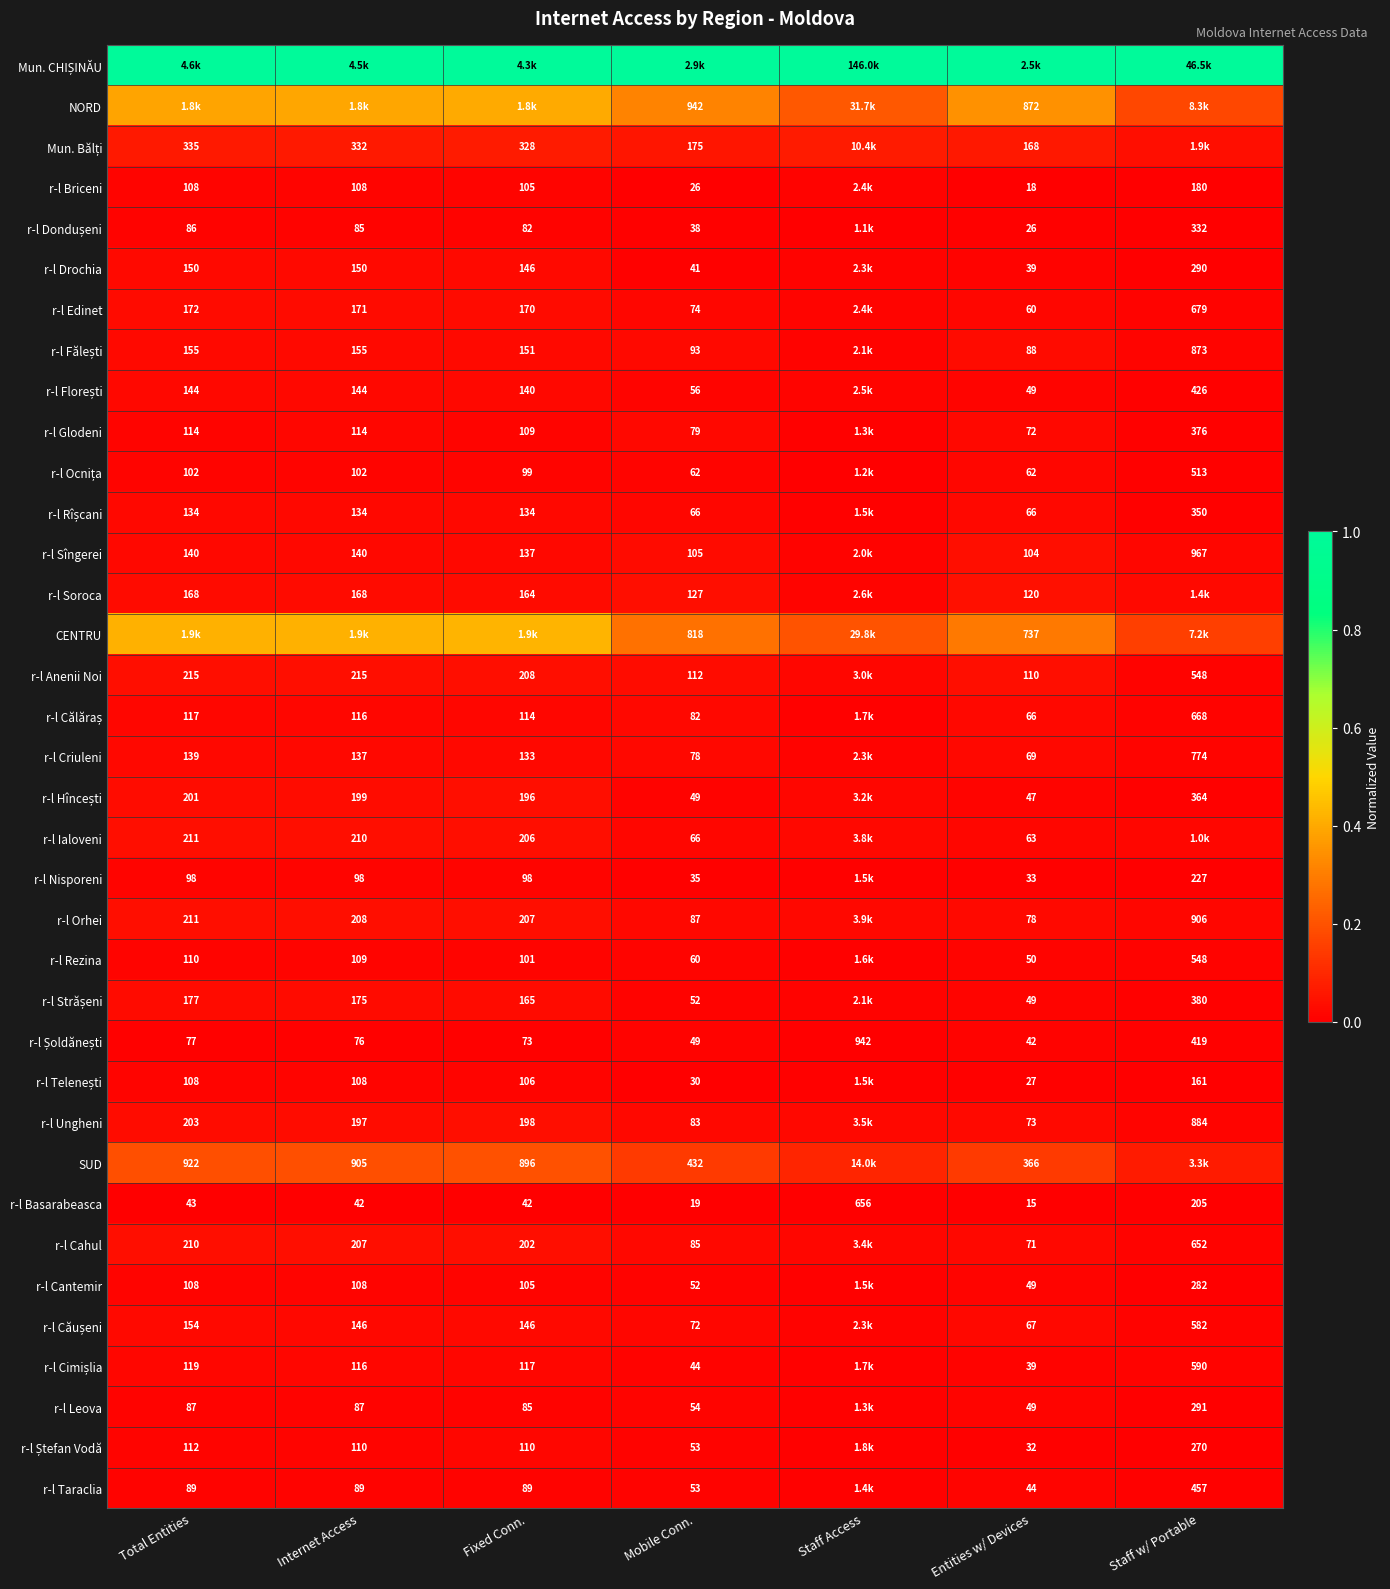

Is the value of r-l Soroca at Total Entities greater than the value of r-l Criuleni at Fixed Conn.?

Yes